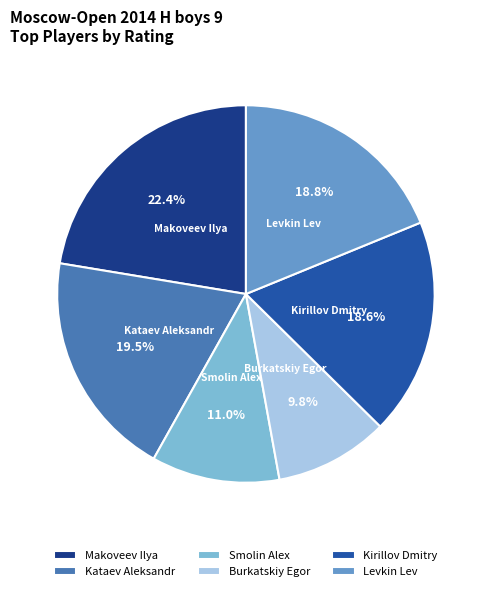

Combined, what portion of the pie is Smolin Alex and Kataev Aleksandr?

30.5%